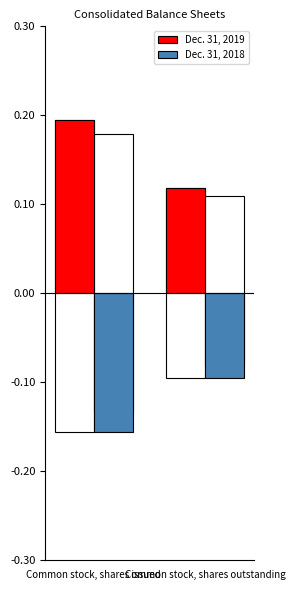

What is the difference between the highest and lowest values at Common stock, shares issued?

0.4